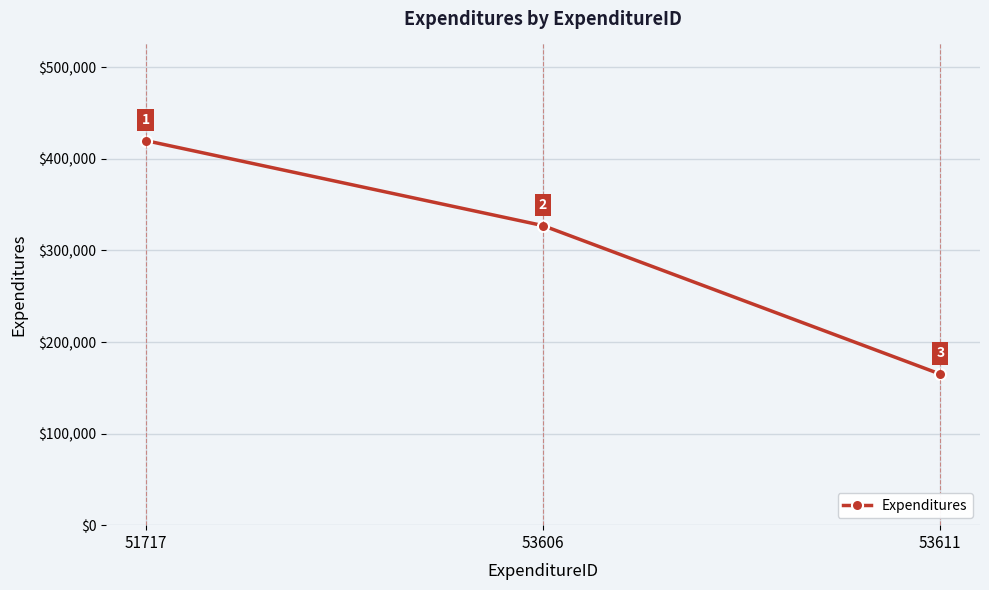

Is it true that the value at 51717 is 420000?

True